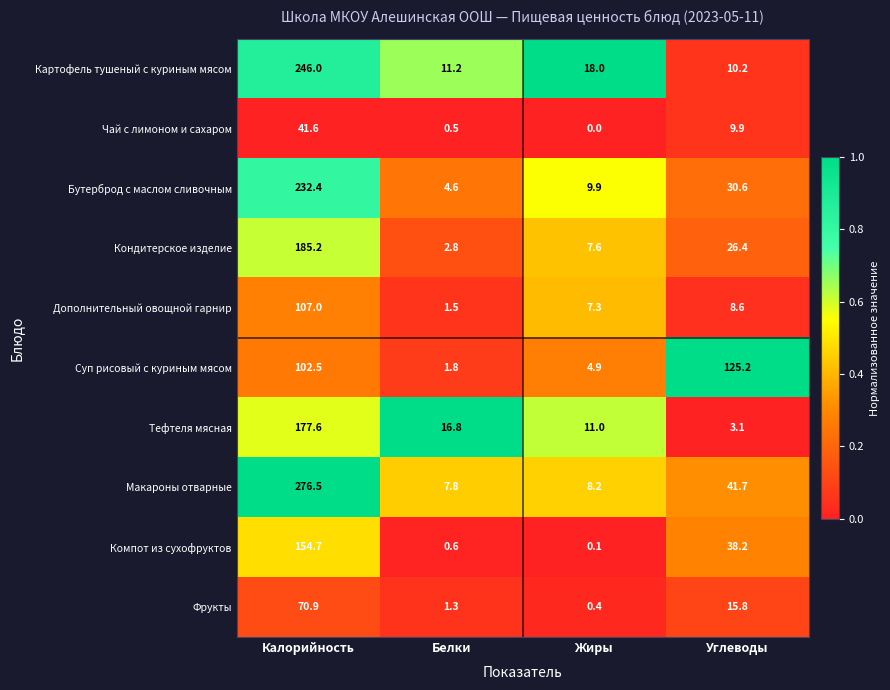

Is it true that Картофель тушеный с куриным мясом equals 10.3 at Жиры?

False